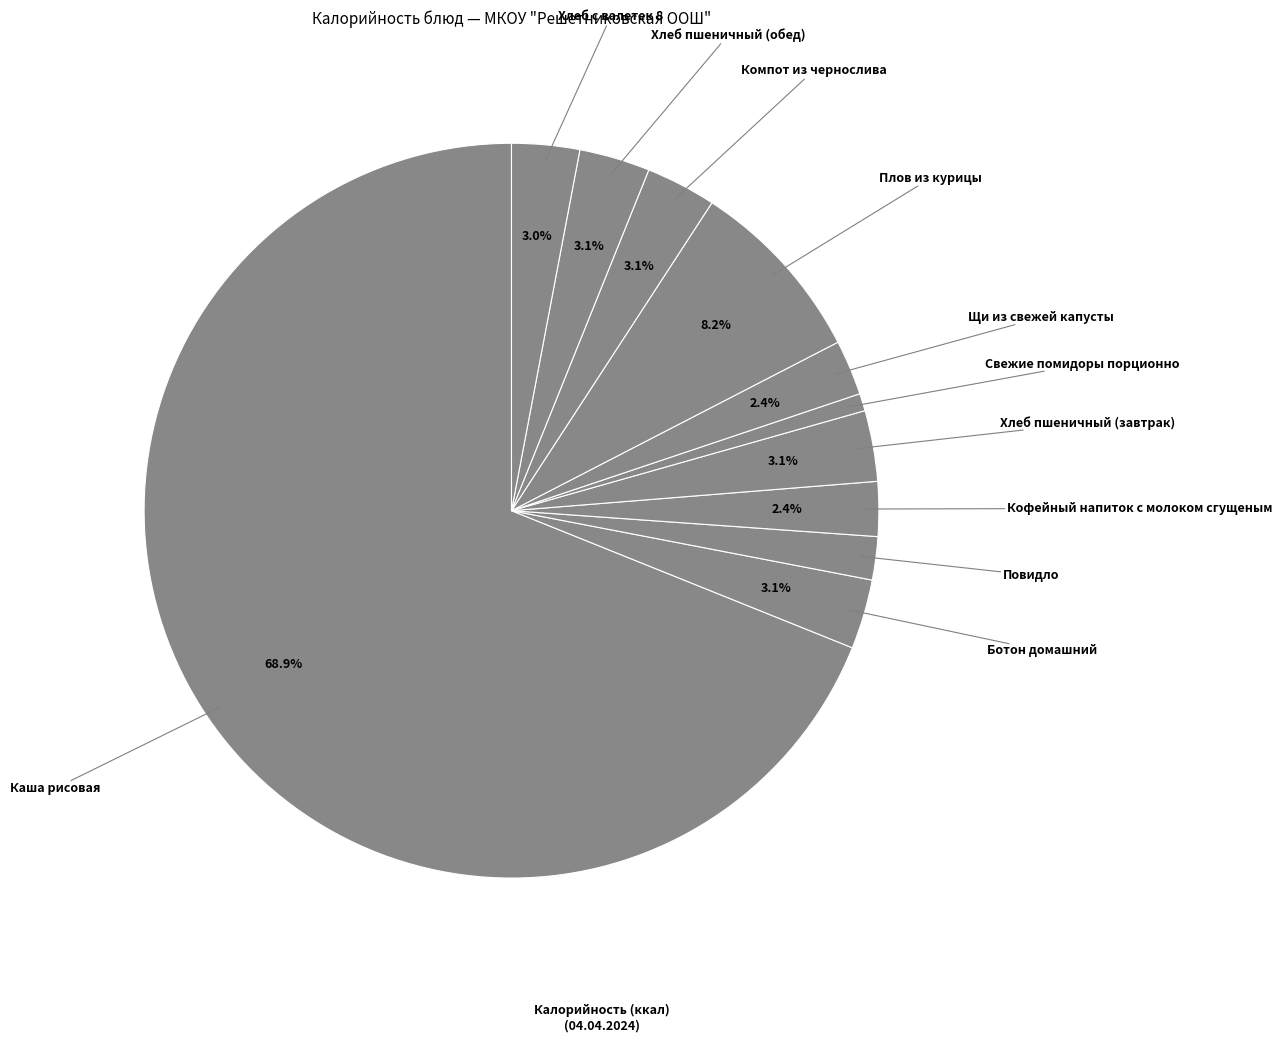

How many segments does this pie chart have?

11